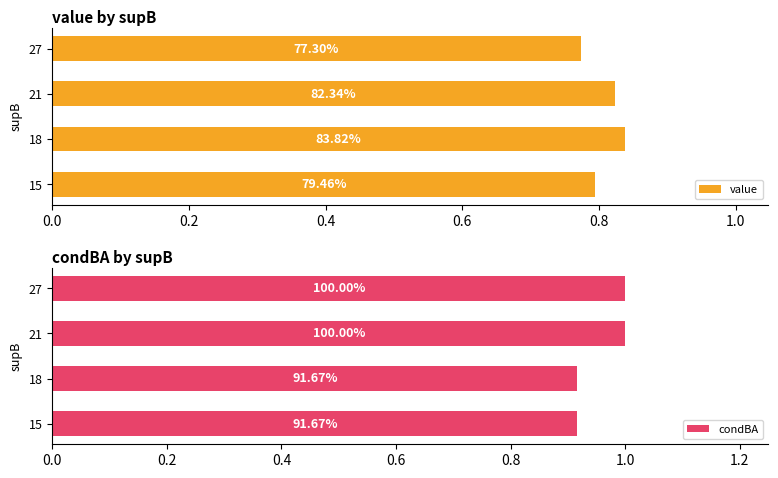

Is the value of condBA at 0.4 greater than the value of value at 0.2?

Yes